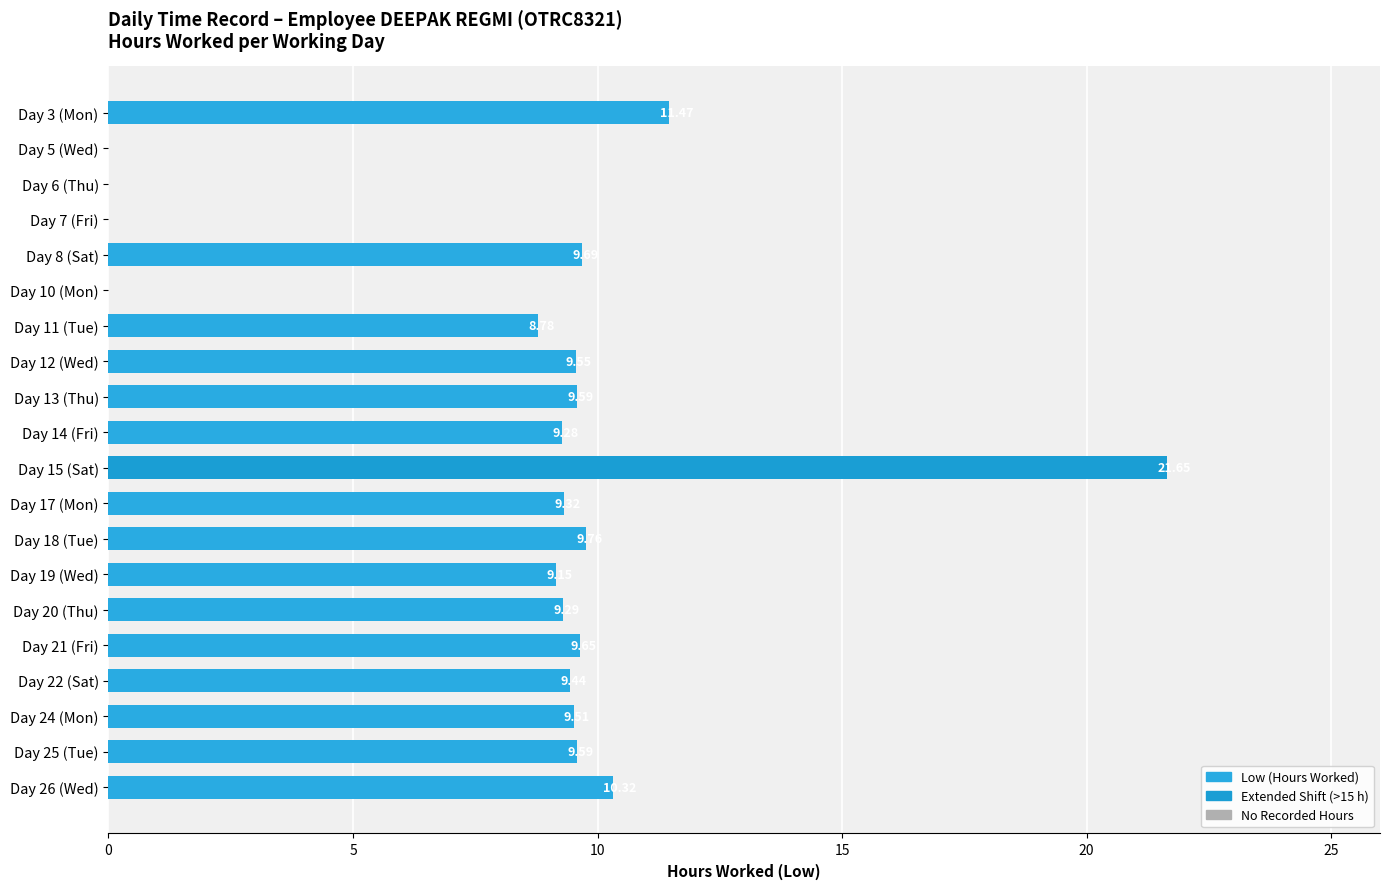

What is the average value?

8.3